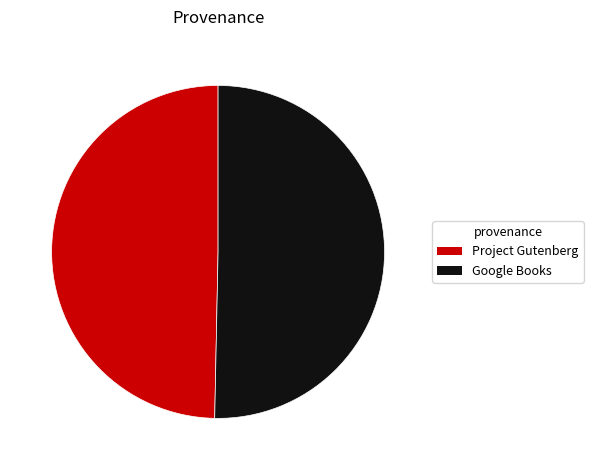

True or false: Project Gutenberg accounts for 56% of the total.

False